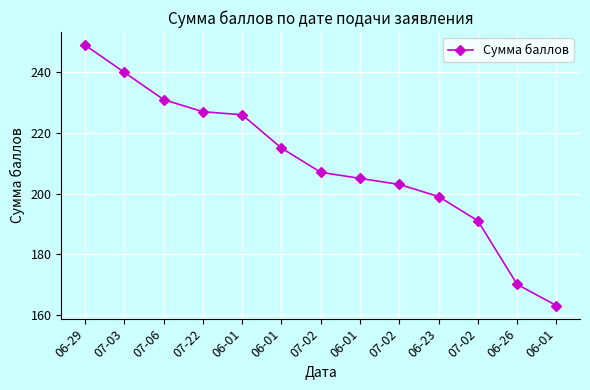

True or false: there are more than 1 points higher than both neighbors.

False